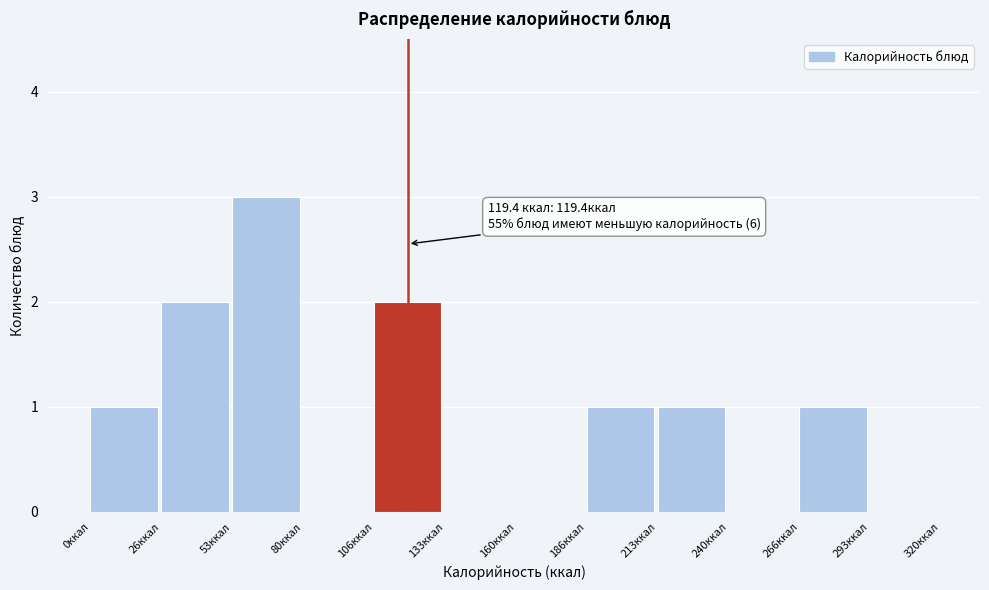

Which range on the x-axis has the tallest bar?

55 to 80